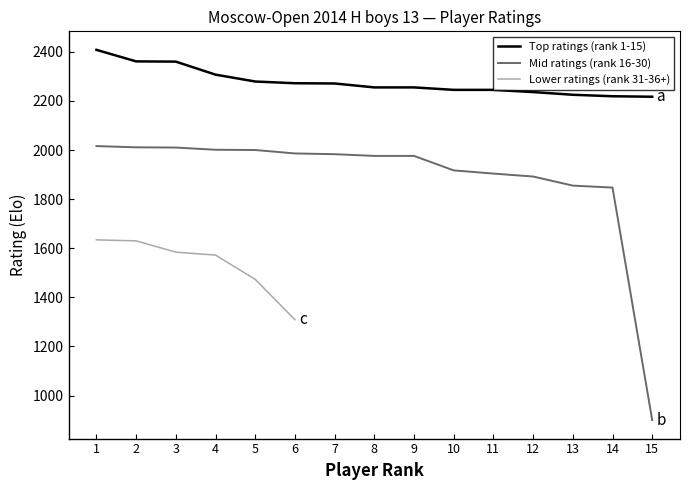

True or false: Top ratings (rank 1-15) and Mid ratings (rank 16-30) intersect in this chart.

False